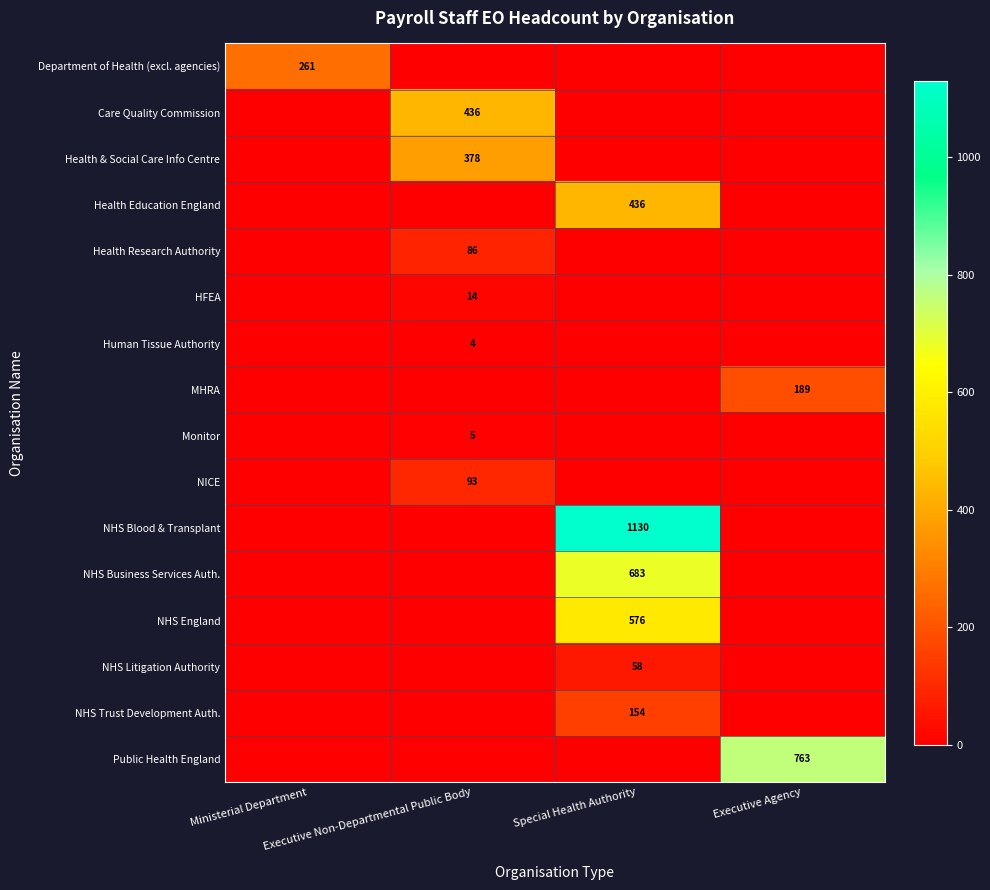

Where is Care Quality Commission nearest to the value 218?

Ministerial Department